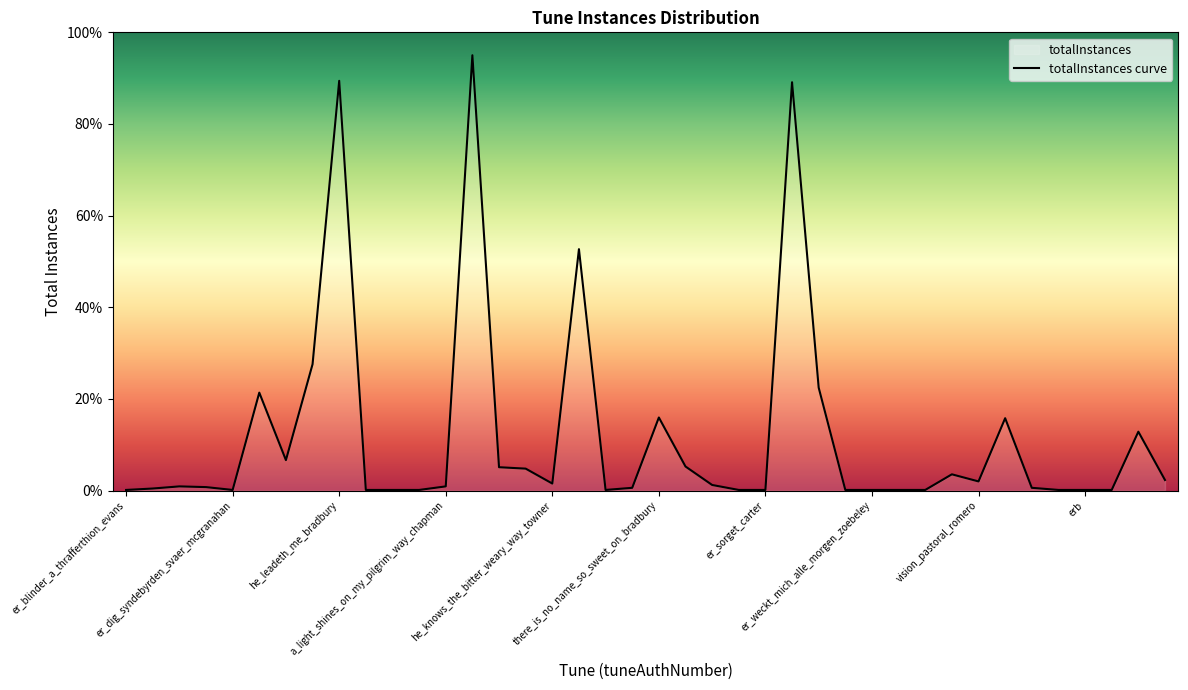

What is the maximum value shown in the chart?

95.0